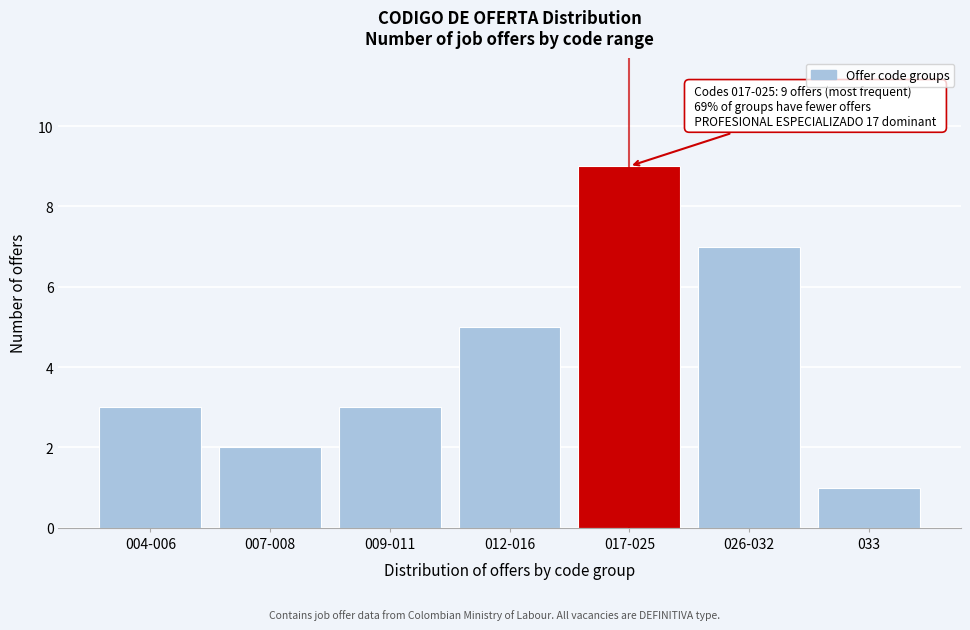

Reading right to left, extract all data points from this chart.

1	7	9	5	3	2	3